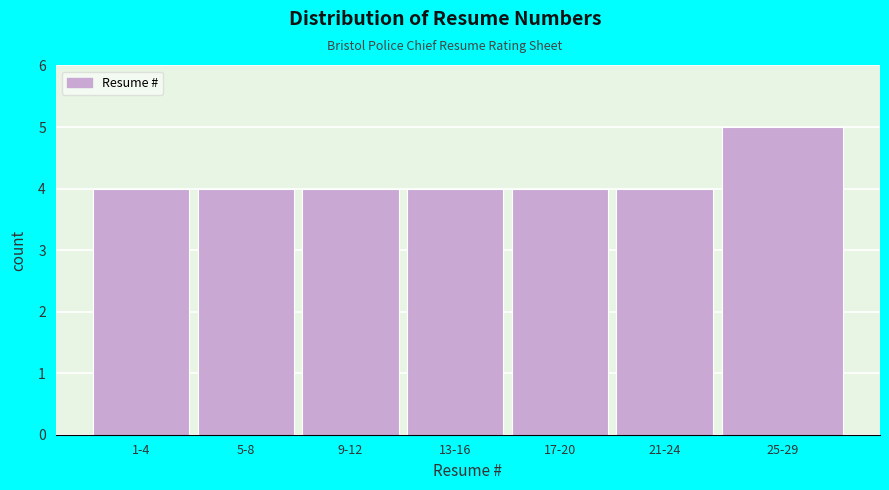

Reading right to left, list all the values displayed in this chart.

5	4	4	4	4	4	4